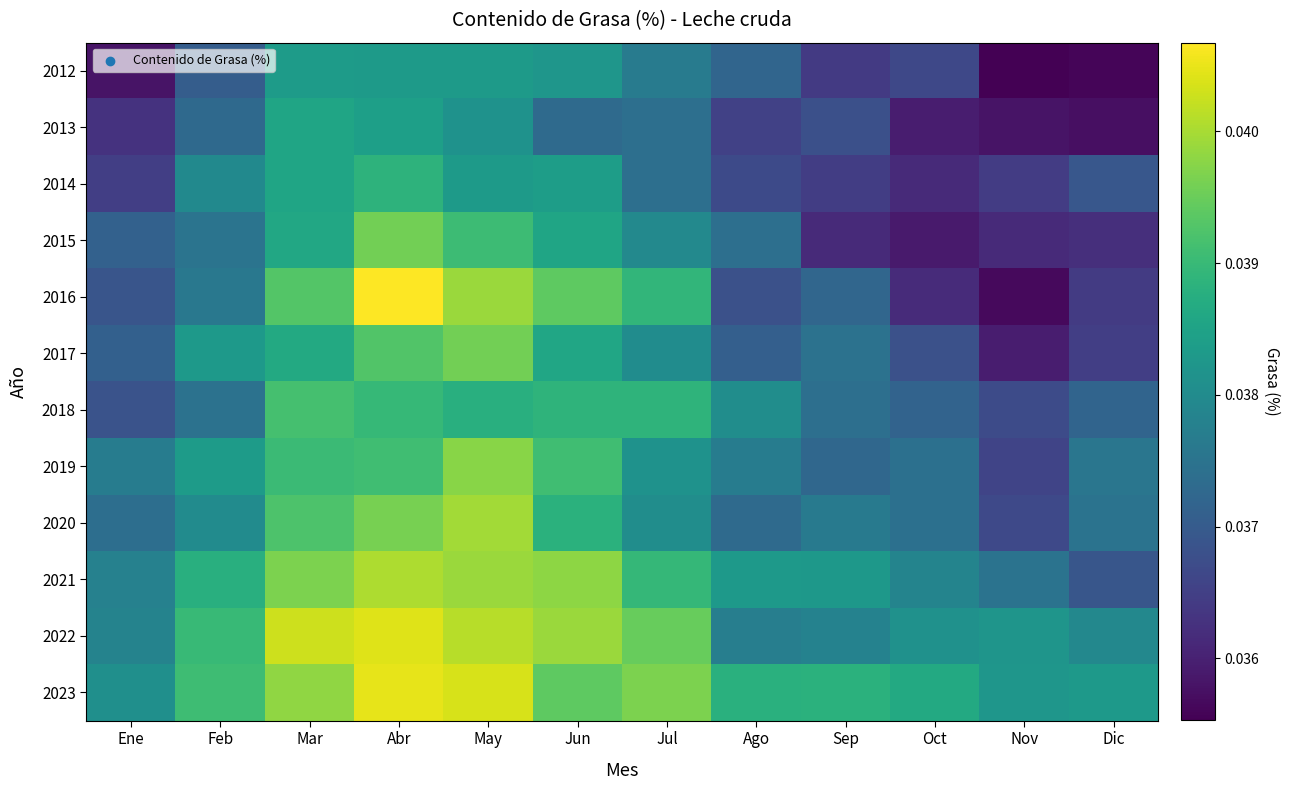

Rank the series by their maximum value, from highest to lowest.

2016, 2023, 2022, 2021, 2020, 2019, 2015, 2017, 2018, 2014, 2013, 2012